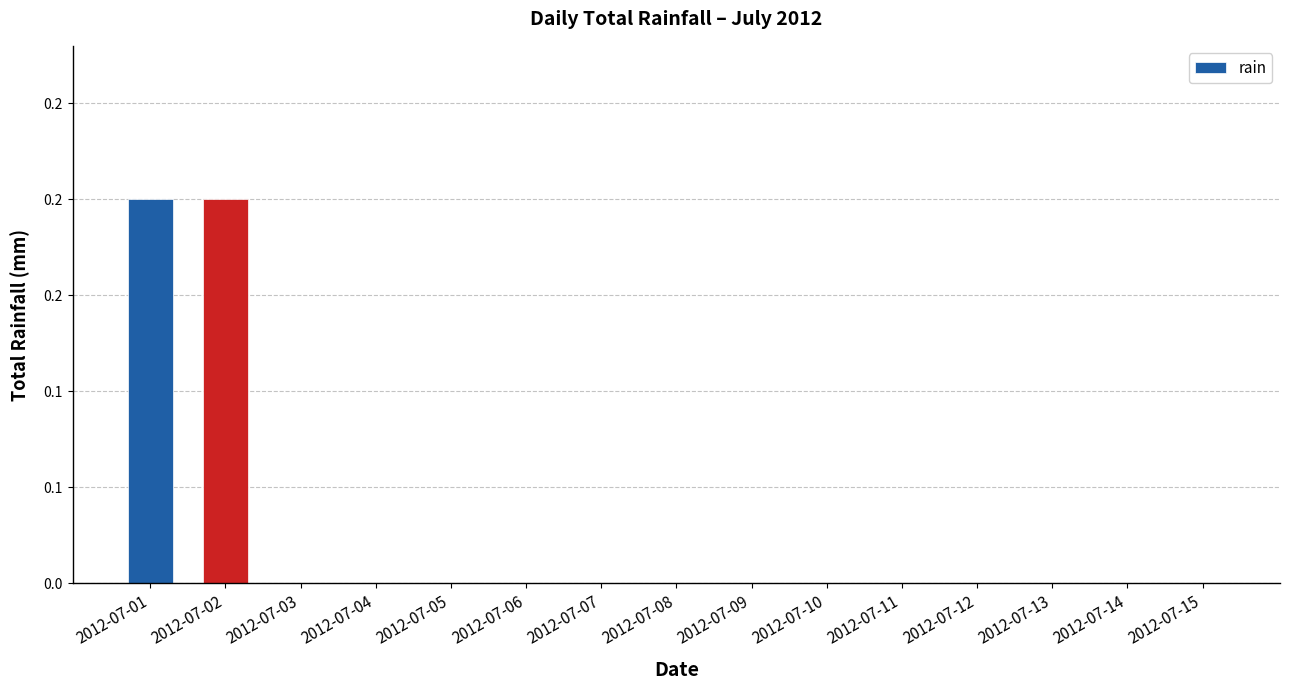

What is the sum of the values at 2012-07-13 and 2012-07-02?

0.2